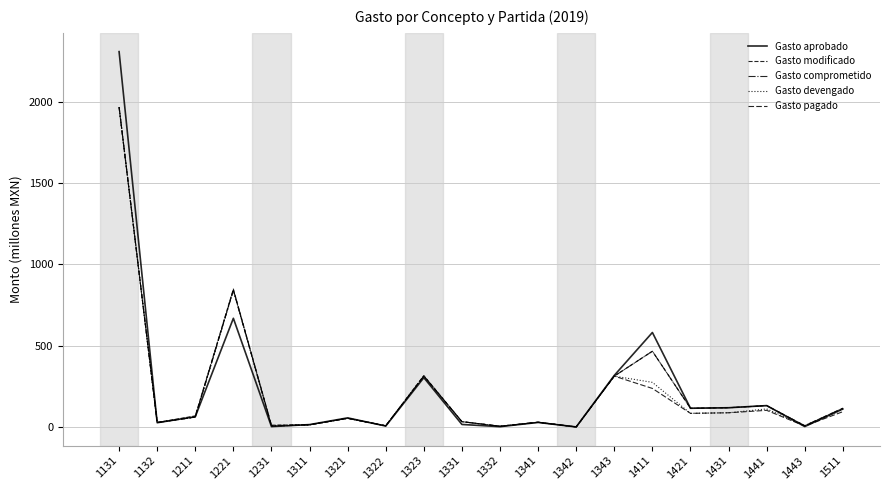

How many lines are shown in the chart?

5